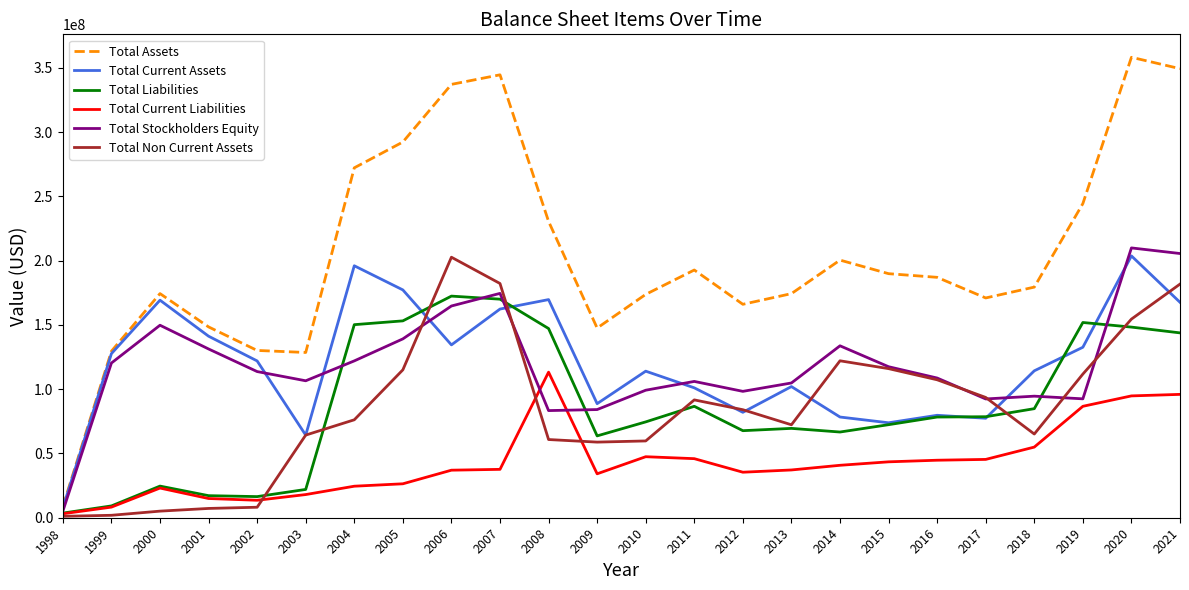

The Total Assets series shows 87258767 at 2006. True or false?

False